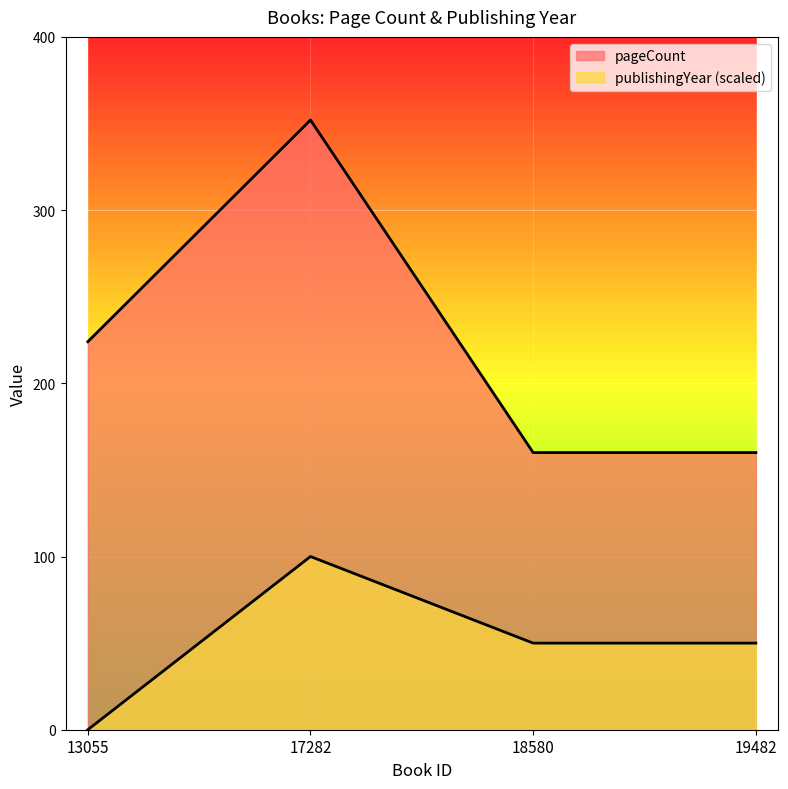

Is the value of publishingYear at 18580 greater than the value of pageCount at 18580?

No